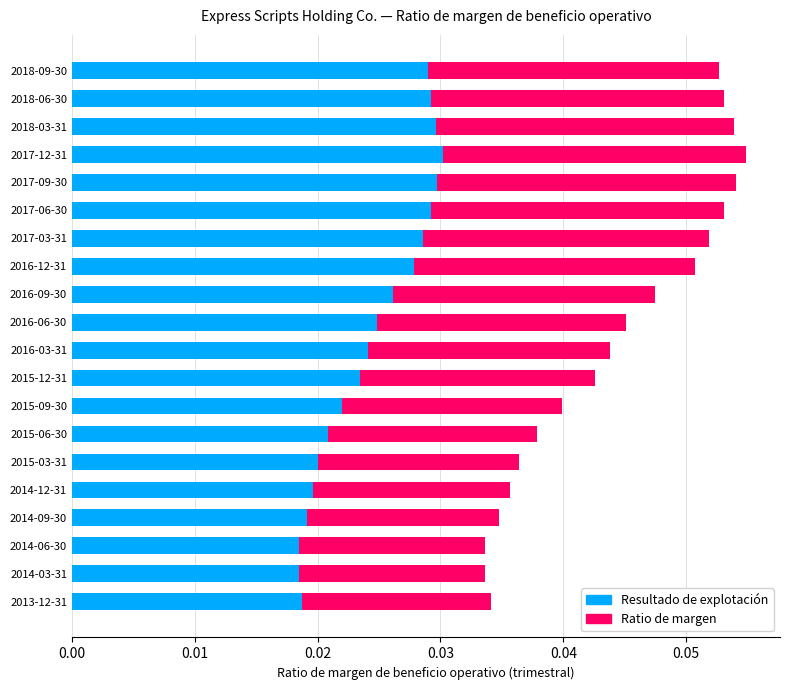

What is the sum of all Resultado de explotación values?

0.5